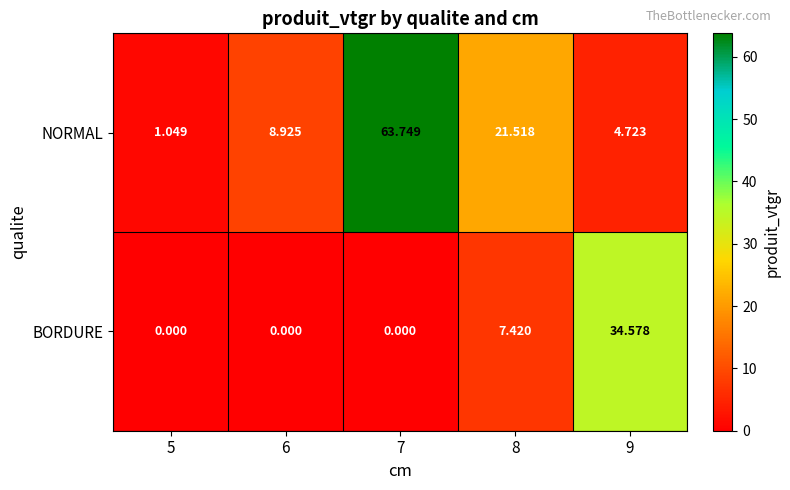

Rank the series at 6 from highest to lowest value.

NORMAL, BORDURE